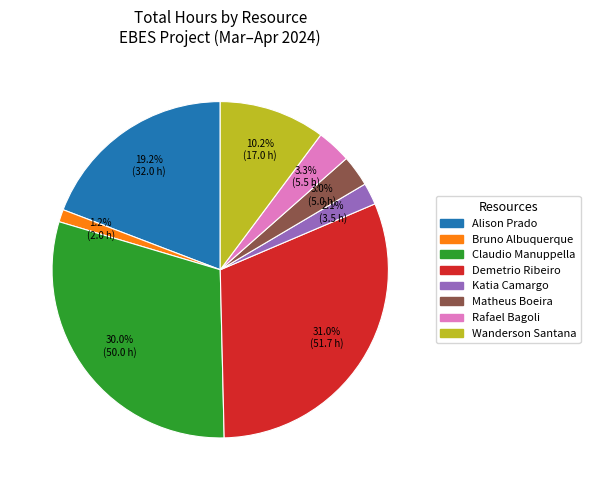

Does any single category account for the majority?

No